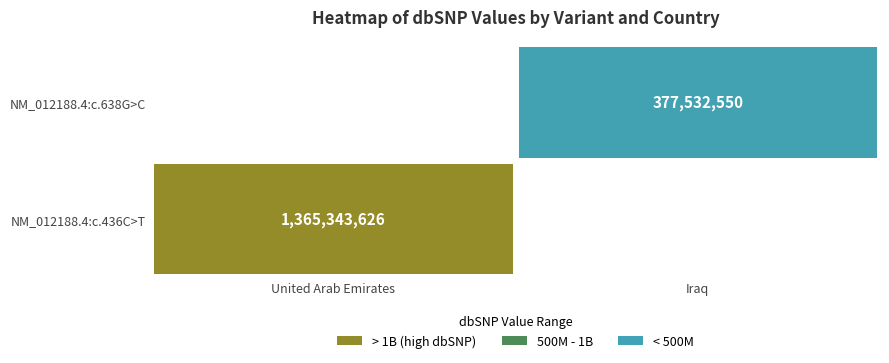

At which category is the sum across all series the highest?

United Arab Emirates